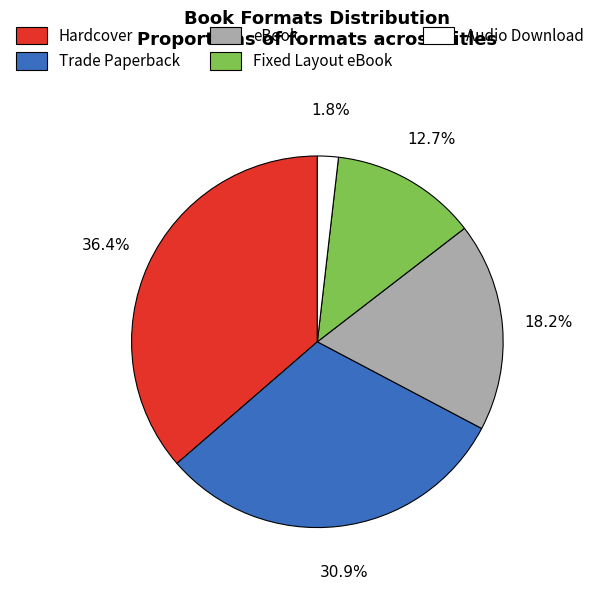

Is the sum of Fixed Layout eBook and Trade Paperback greater than half?

No